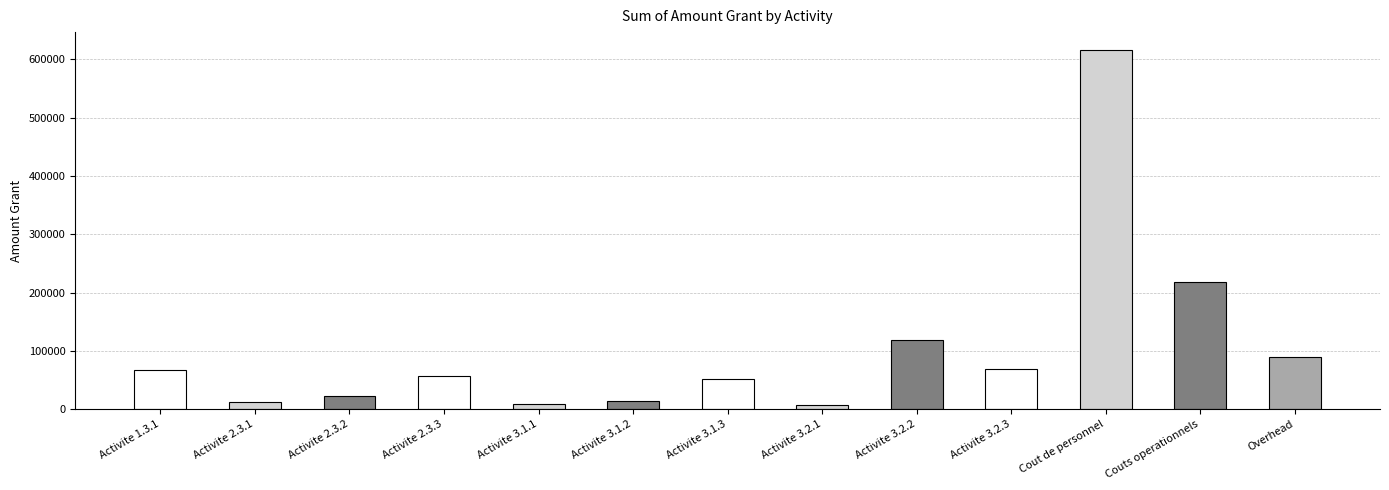

Are the bars grouped side by side (vs. stacked)?

No